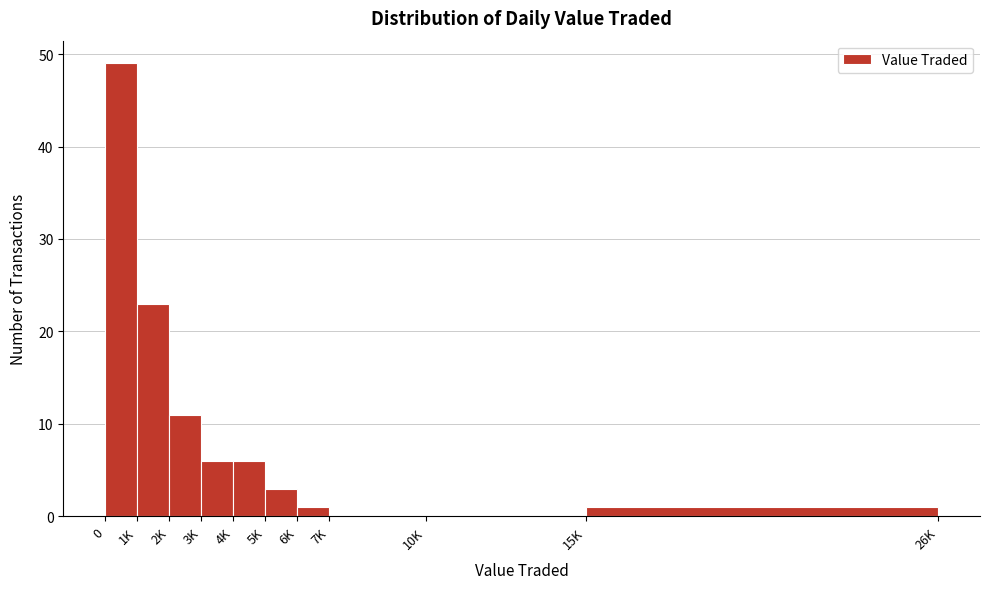

Between 4K and 7K, which is larger?

4K